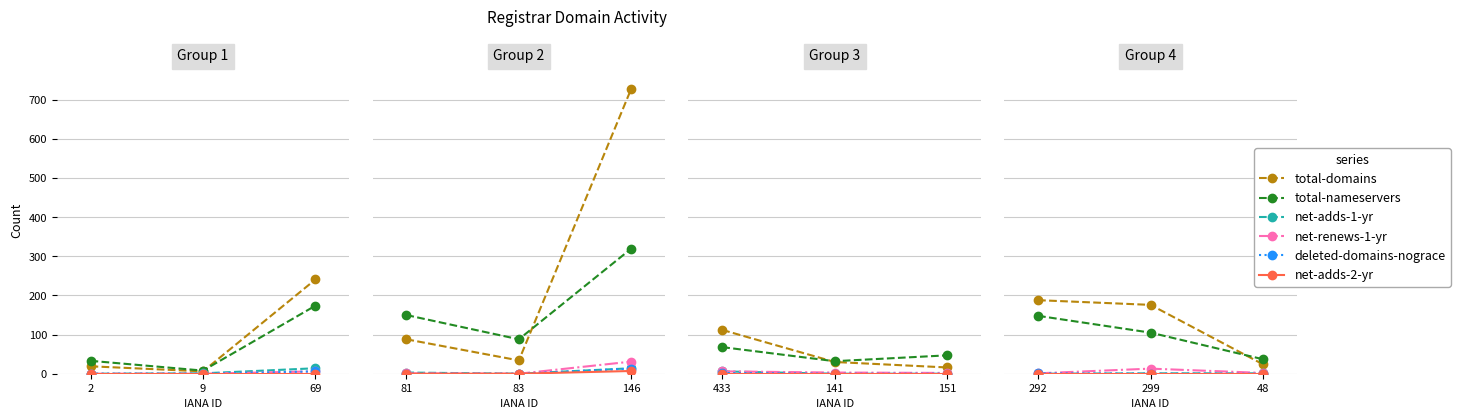

How many lines are shown in the chart?

6